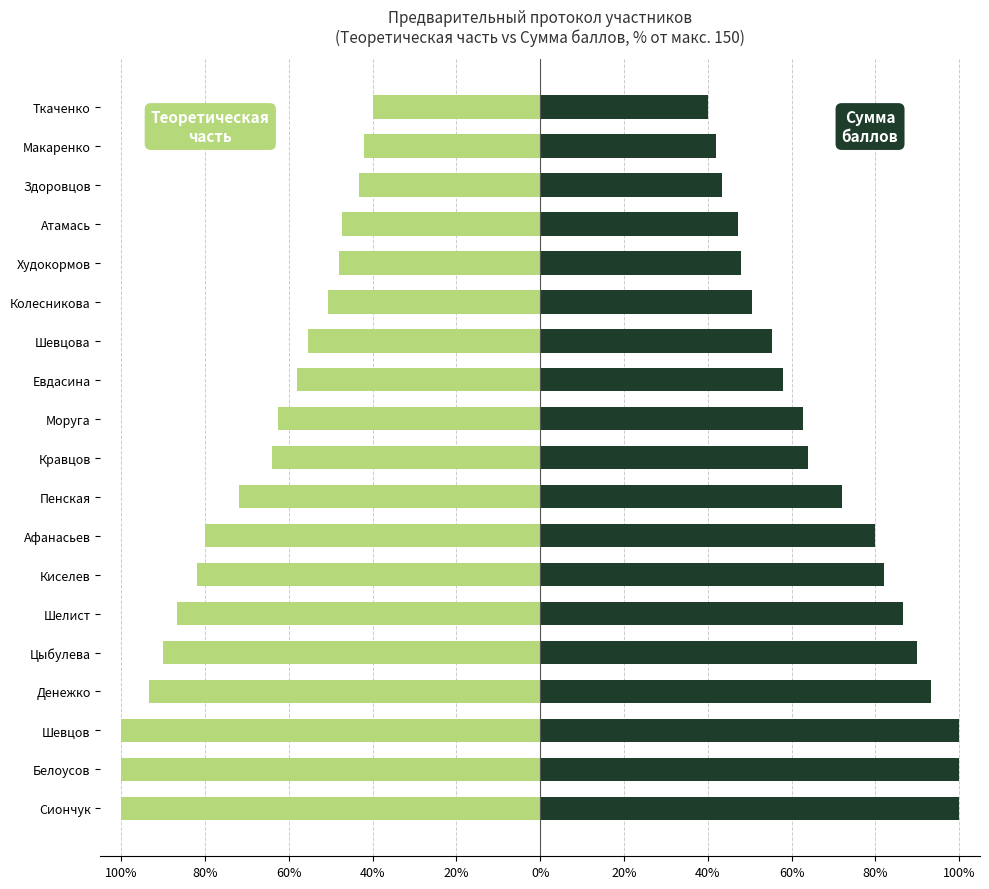

Are the bars grouped side by side (vs. stacked)?

Yes